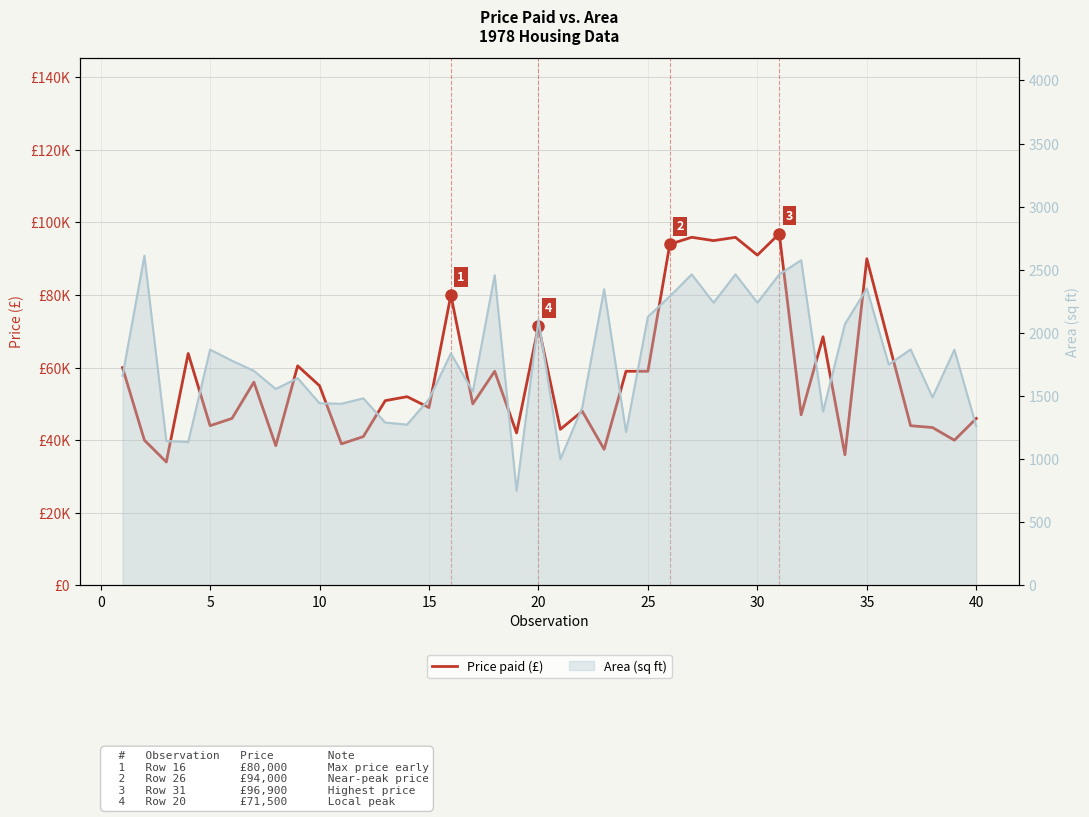

What is the maximum value shown in the chart?

96900